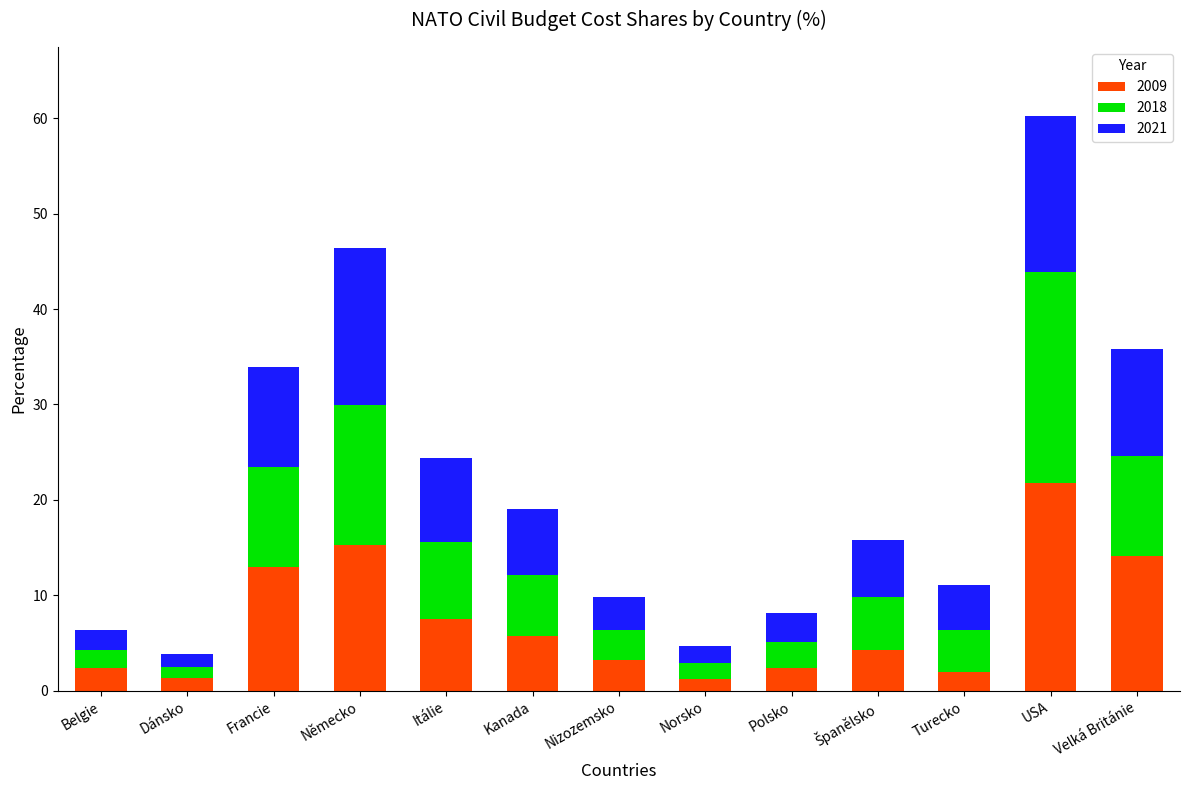

What are all the series names shown in the legend?

2009, 2018, 2021